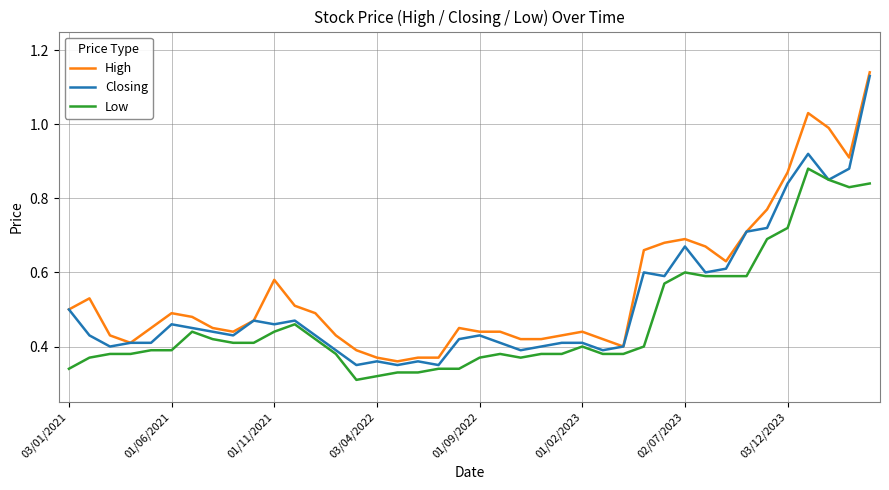

True or false: Low and High intersect in this chart.

False